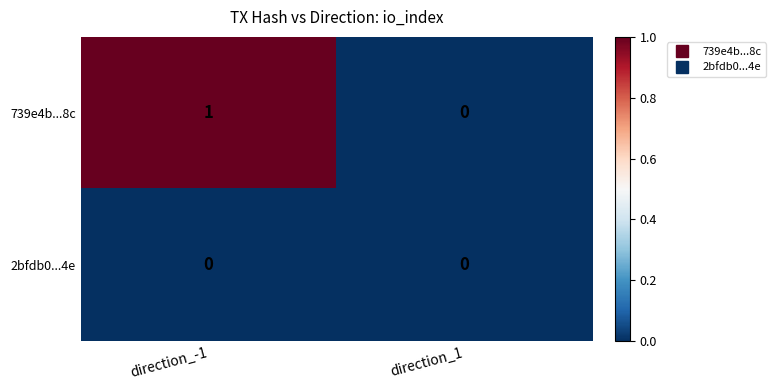

Rank the series at direction_-1 from lowest to highest value.

2bfdb0...4e, 739e4b...8c